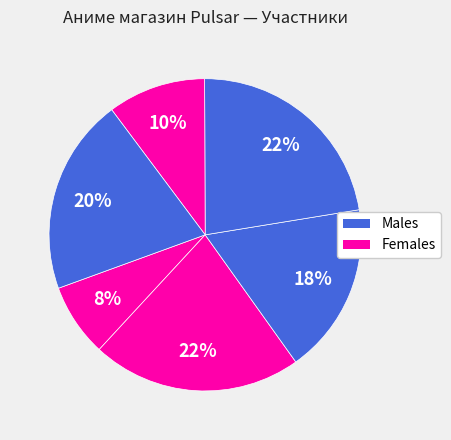

Count the number of slices in the pie.

6